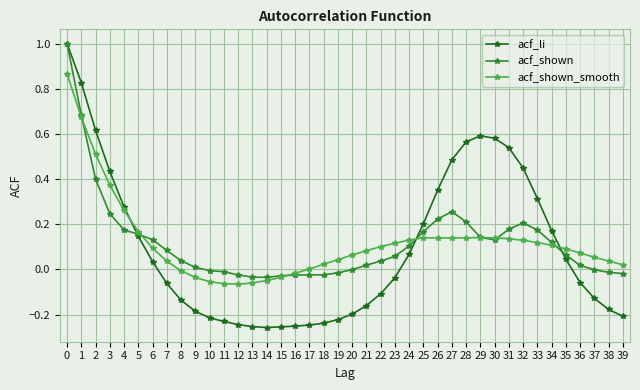

At 21, list the series in order from smallest to largest.

acf_li, acf_shown, acf_shown_smooth